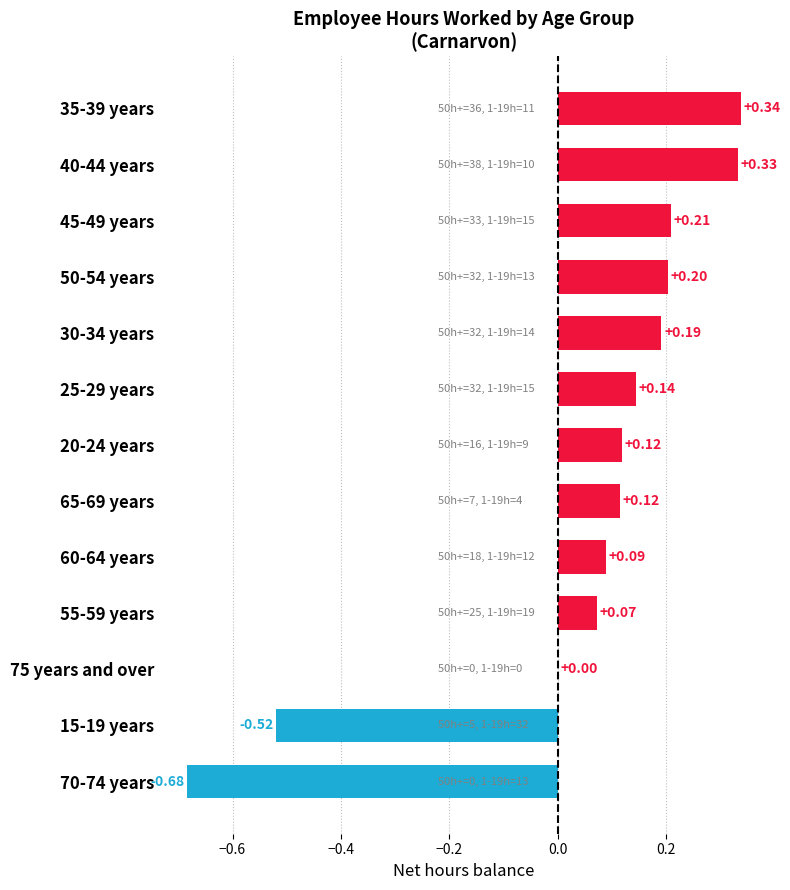

What is the sum of all values?

0.6